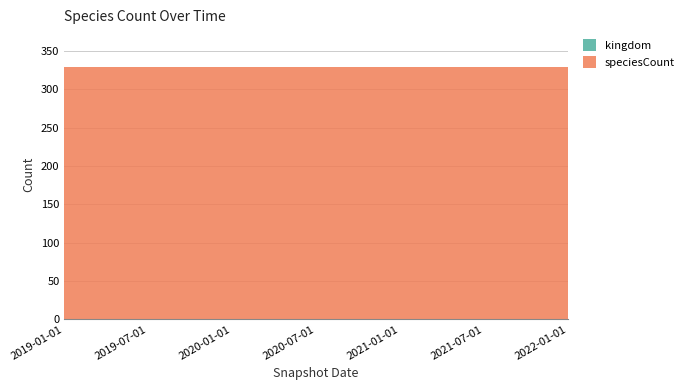

Reading left to right, transcribe all the data shown in this chart.

kingdom: 2019-01-01=1	2019-04-06=1	2019-07-01=1	2019-10-09=1	2020-01-01=1	2020-04-01=1	2020-07-01=1	2020-10-01=1	2021-01-01=1	2021-04-01=1	2021-07-01=1	2021-10-01=1	2022-01-01=1
speciesCount: 2019-01-01=328	2019-04-06=328	2019-07-01=328	2019-10-09=328	2020-01-01=328	2020-04-01=328	2020-07-01=328	2020-10-01=328	2021-01-01=328	2021-04-01=328	2021-07-01=328	2021-10-01=328	2022-01-01=328